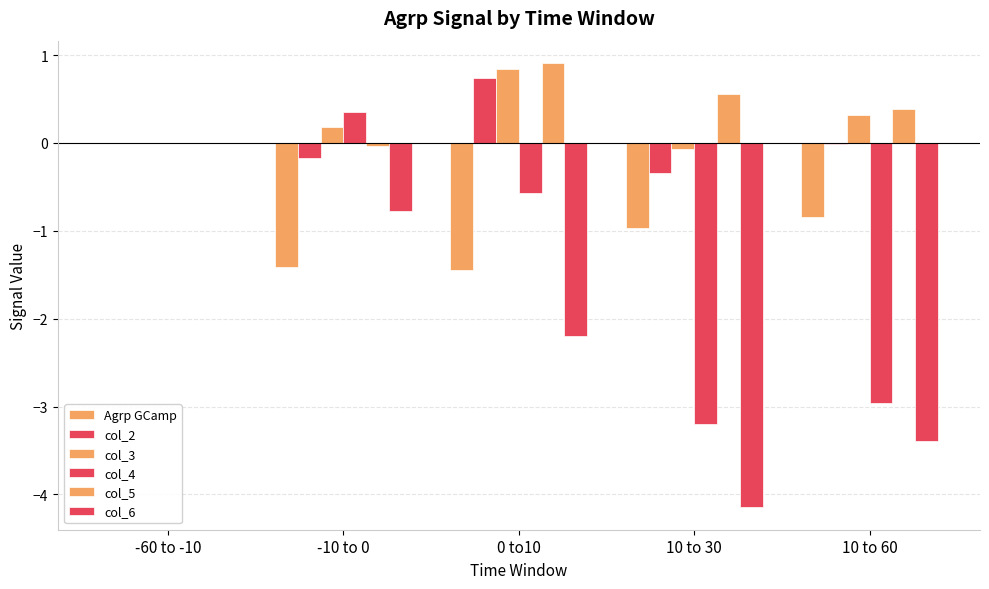

The col_4 series shows -2.1 at 10 to 30. True or false?

False